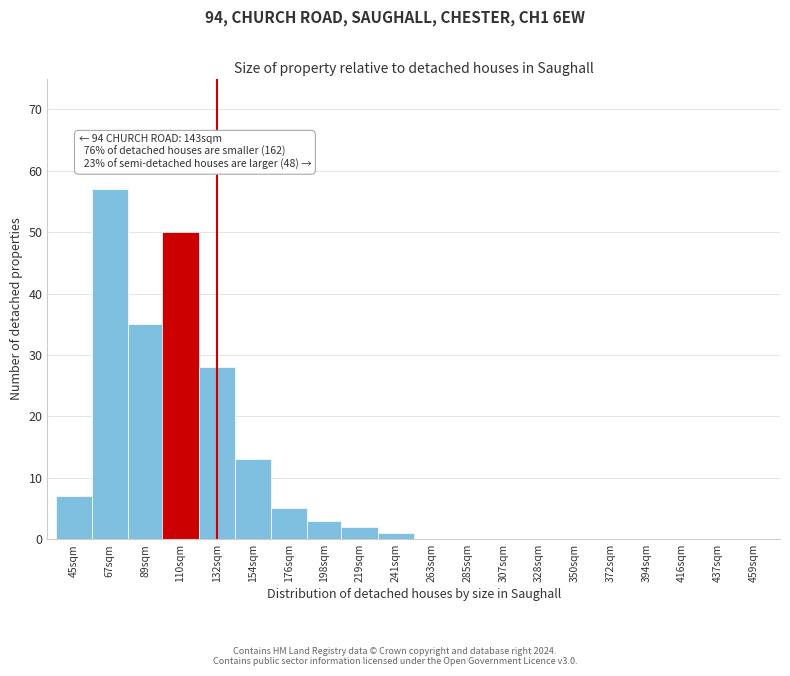

Reading left to right, list all the values displayed in this chart.

45sqm=7	67sqm=57	89sqm=35	110sqm=50	132sqm=28	154sqm=13	176sqm=5	198sqm=3	219sqm=2	241sqm=1	263sqm=0	285sqm=0	307sqm=0	328sqm=0	350sqm=0	372sqm=0	394sqm=0	416sqm=0	437sqm=0	459sqm=0